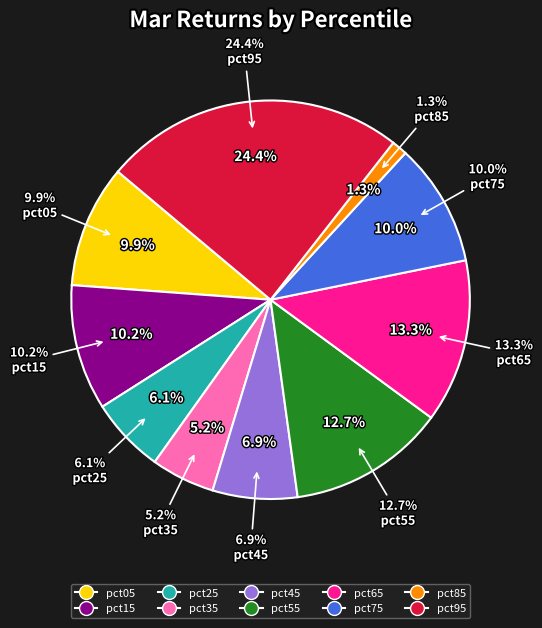

How many segments does this pie chart have?

10